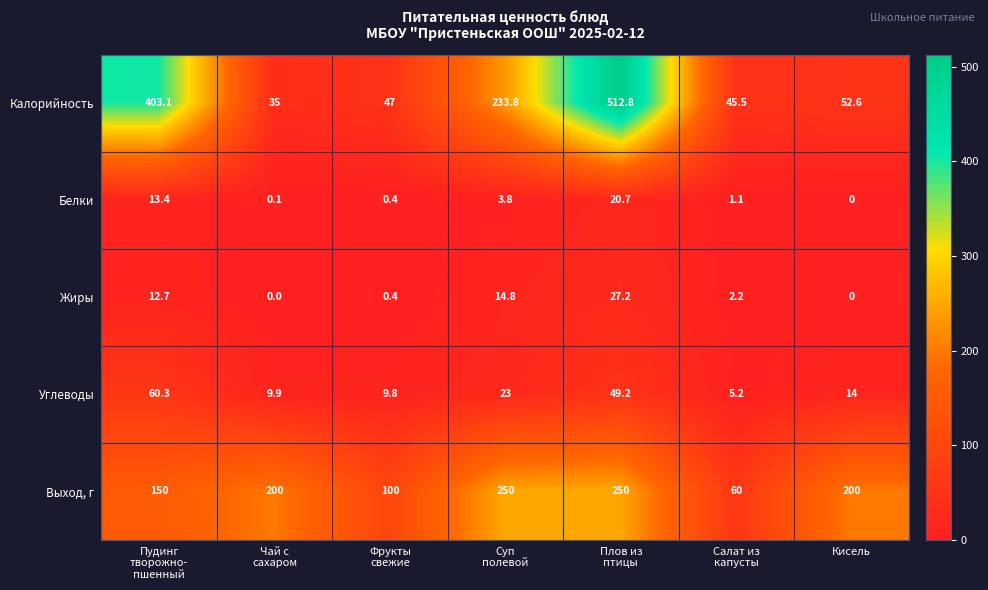

Is it true that Углеводы equals 14.0 at Кисель?

True